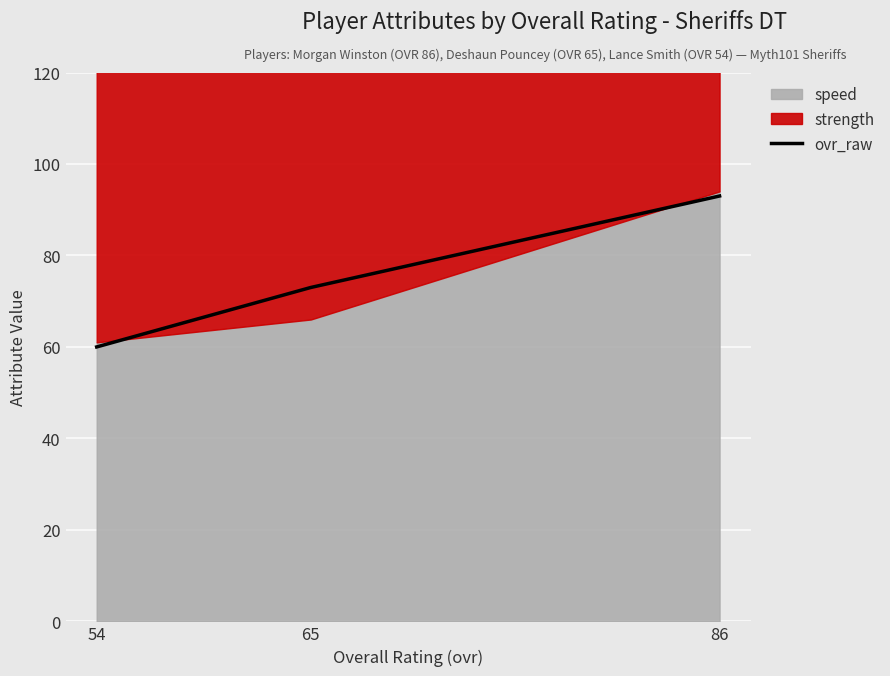

What is the change in value from 86 to 54?

-33